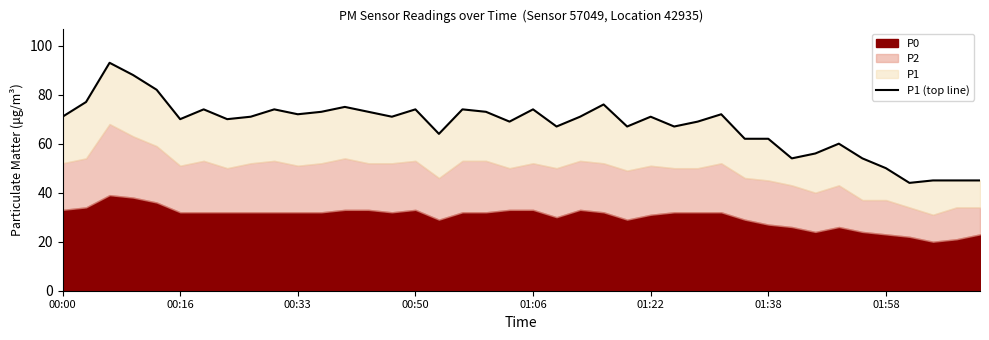

True or false: the data shows 45 at 38.

True